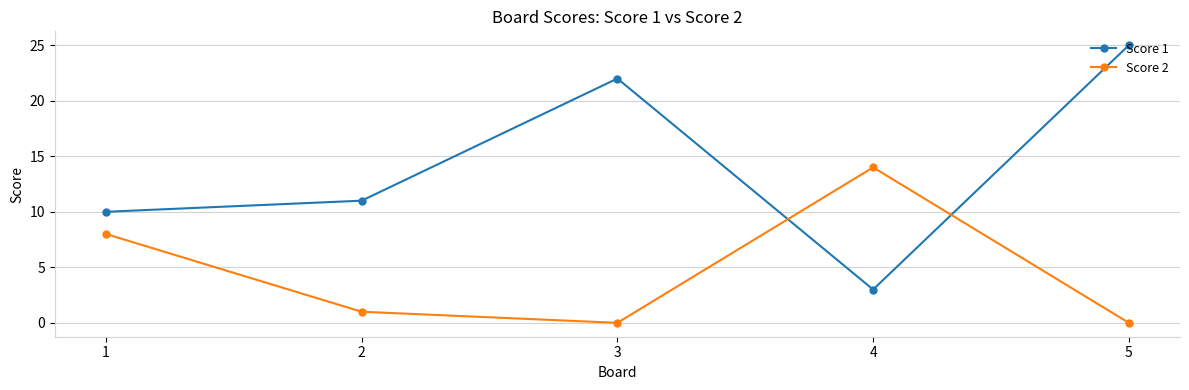

In Score 2, how many points are lower than both neighbors (excluding endpoints)?

1